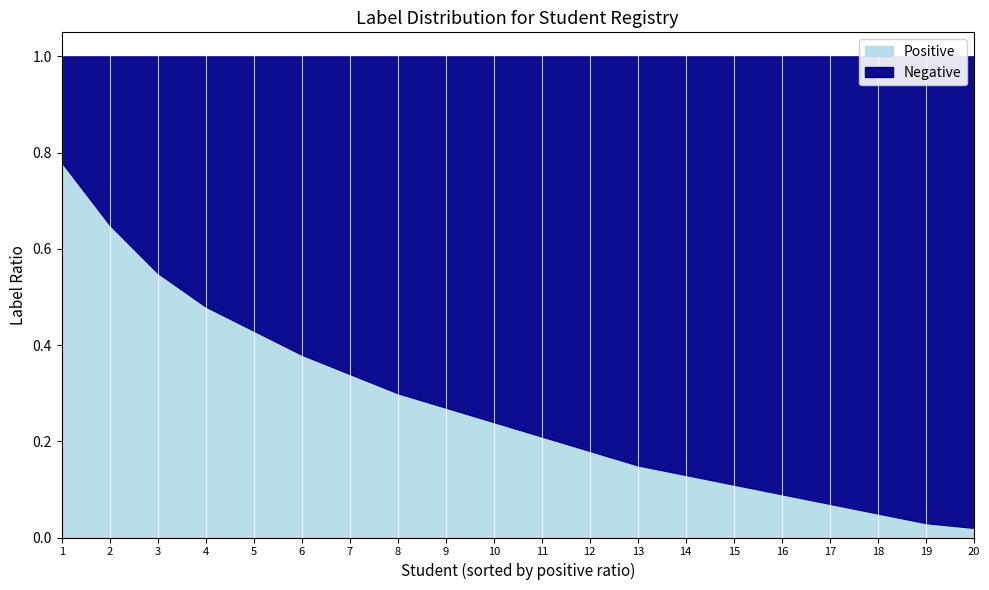

At how many categories does at least one series exceed 0?

20